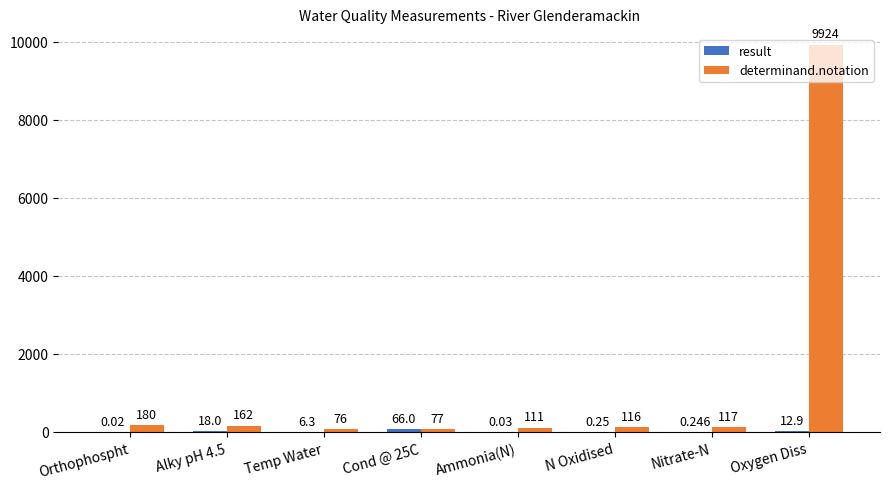

At which category is the sum across all series the highest?

Oxygen Diss